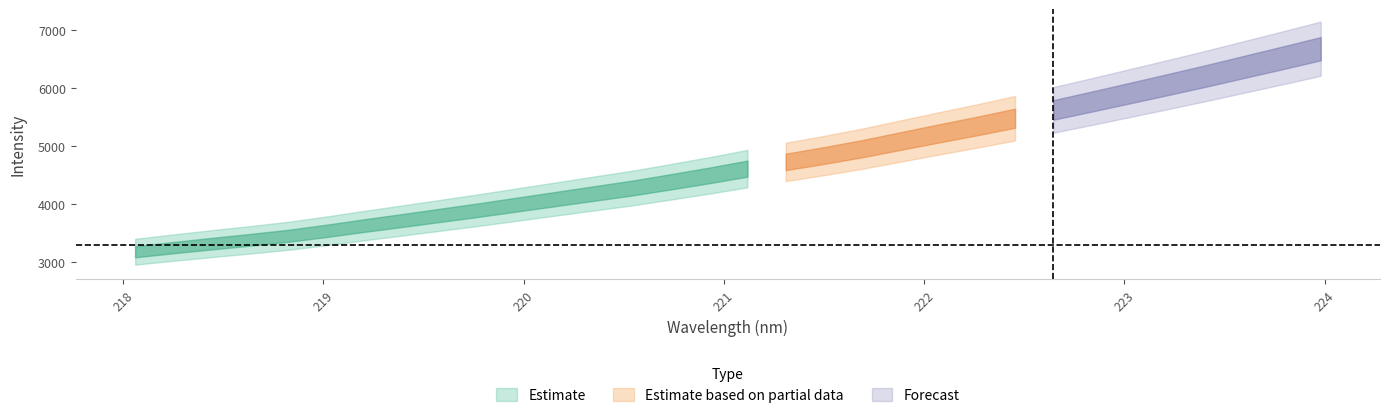

Reading right to left, extract all data points from this chart.

Estimate_mid: 31=6681.1	30=6522.9	29=6367.9	28=6212.3	27=6062.5	26=5915.2	25=5768.5	24=5625.1	23=5481.9	22=5347.2	21=5219.1	20=5088.0	19=4956.2	18=4838.5	17=4727.8	16=4612.7	15=4495.4	14=4385.9	13=4278.9	12=4184.6	11=4089.8	10=3995.3	9=3900.0	8=3809.9	7=3719.9	6=3631.8	5=3539.7	4=3454.1	3=3384.4	2=3318.5	1=3250.1	0=3178.8
x_vals: 31=224.0	30=223.8	29=223.6	28=223.4	27=223.2	26=223.0	25=222.8	24=222.6	23=222.5	22=222.3	21=222.1	20=221.9	19=221.7	18=221.5	17=221.3	16=221.1	15=220.9	14=220.7	13=220.5	12=220.4	11=220.2	10=220.0	9=219.8	8=219.6	7=219.4	6=219.2	5=219.0	4=218.8	3=218.6	2=218.4	1=218.3	0=218.1